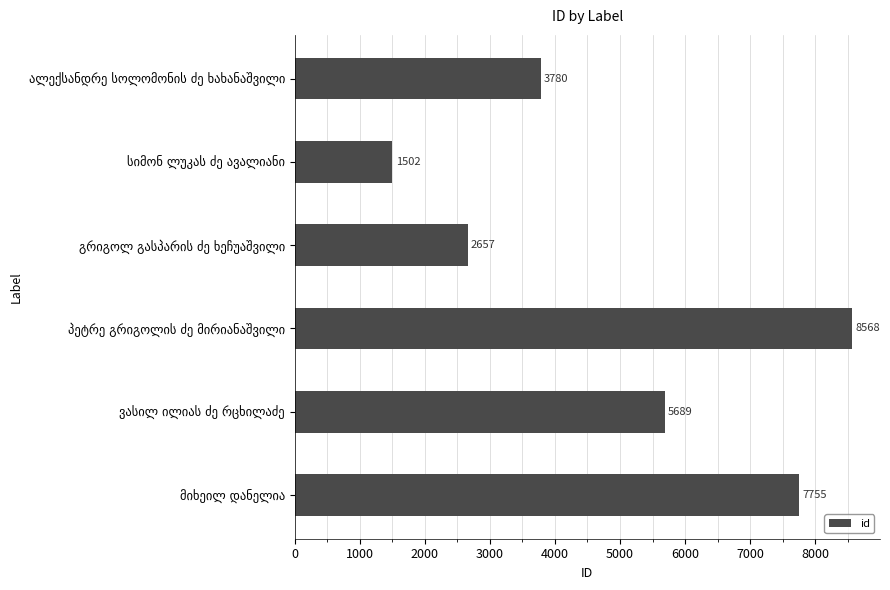

What is the sum of all values?

29951